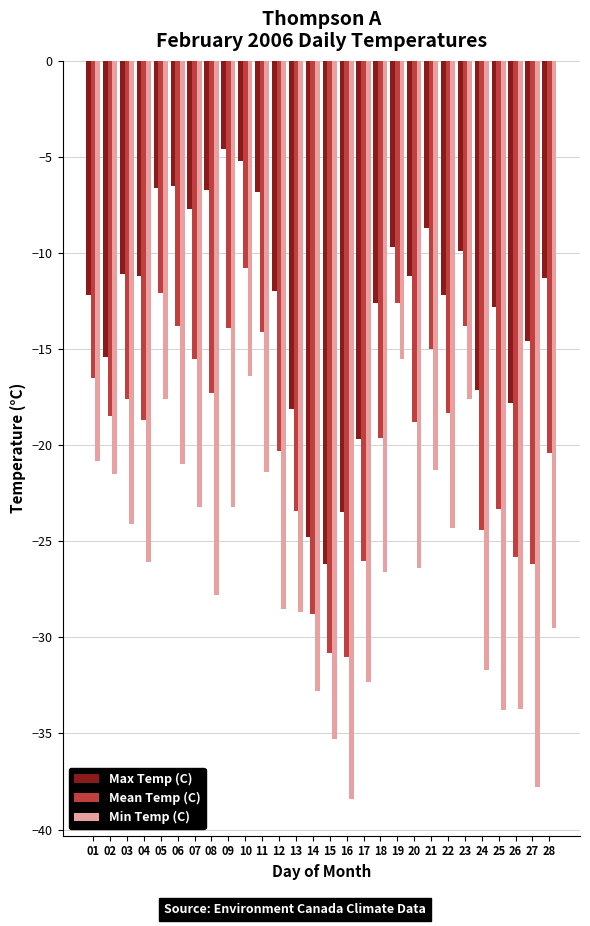

What is the maximum value for Min Temp (C)?

-15.5